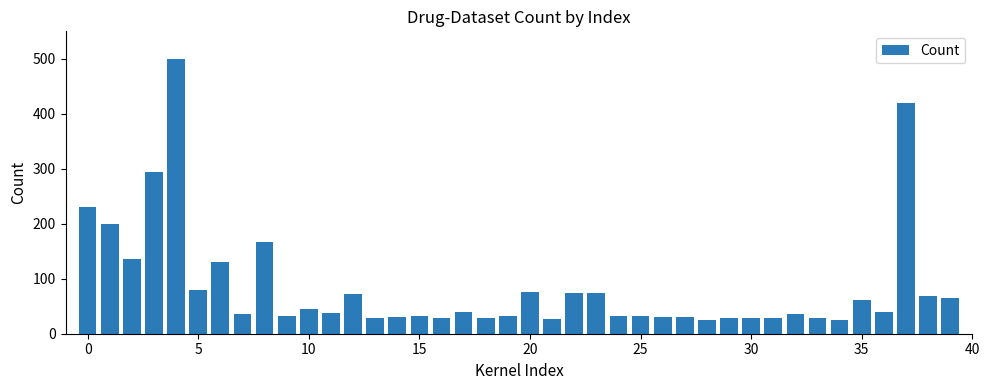

What is the value of the 20th bar from the left?

31.6